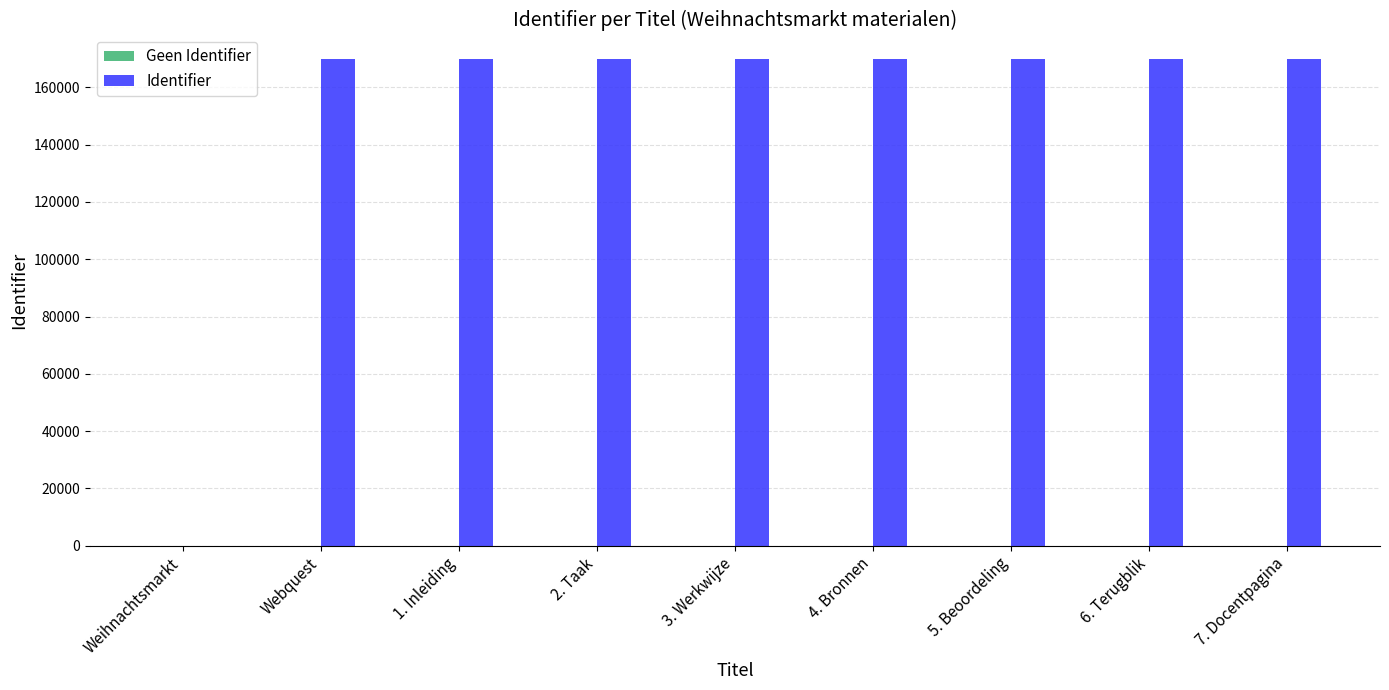

The value at 1. Inleiding is 169959. True or false?

True